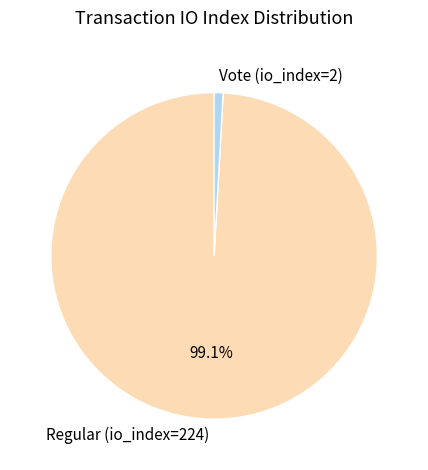

Do Regular (io_index=224) and Vote (io_index=2) together represent more than half of the pie?

Yes